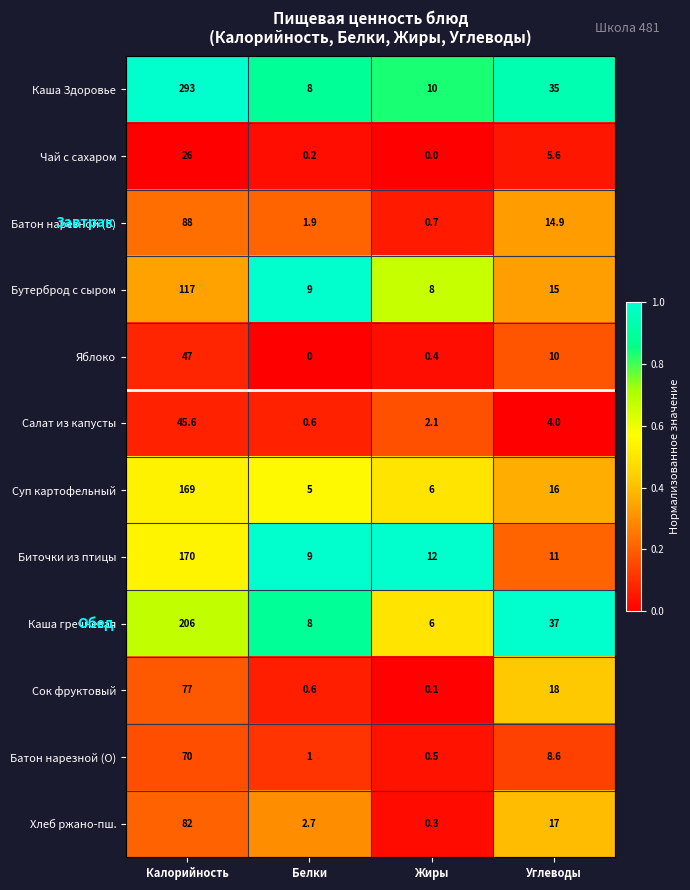

Which category has the highest value across all series?

Калорийность